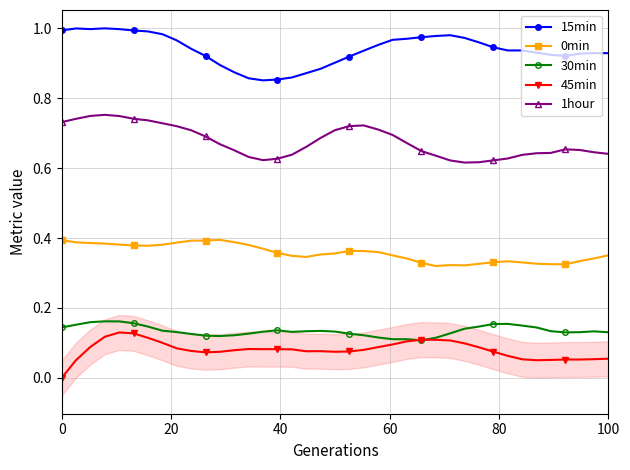

True or false: 1hour and 30min intersect in this chart.

False